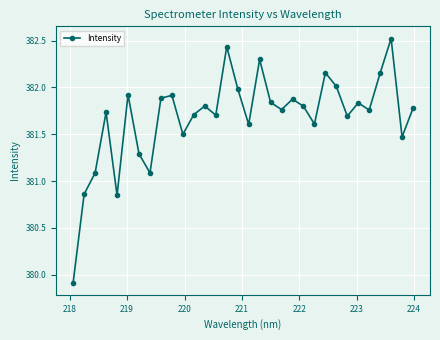

Does the chart display data point markers on the line(s)?

Yes